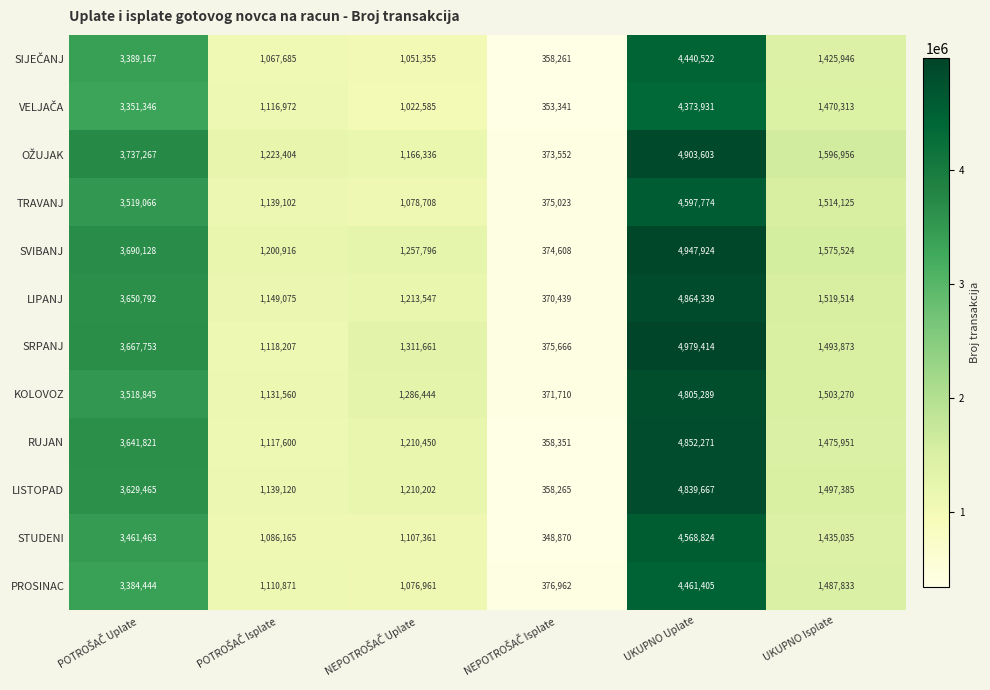

Which series has the largest total across all categories?

SVIBANJ